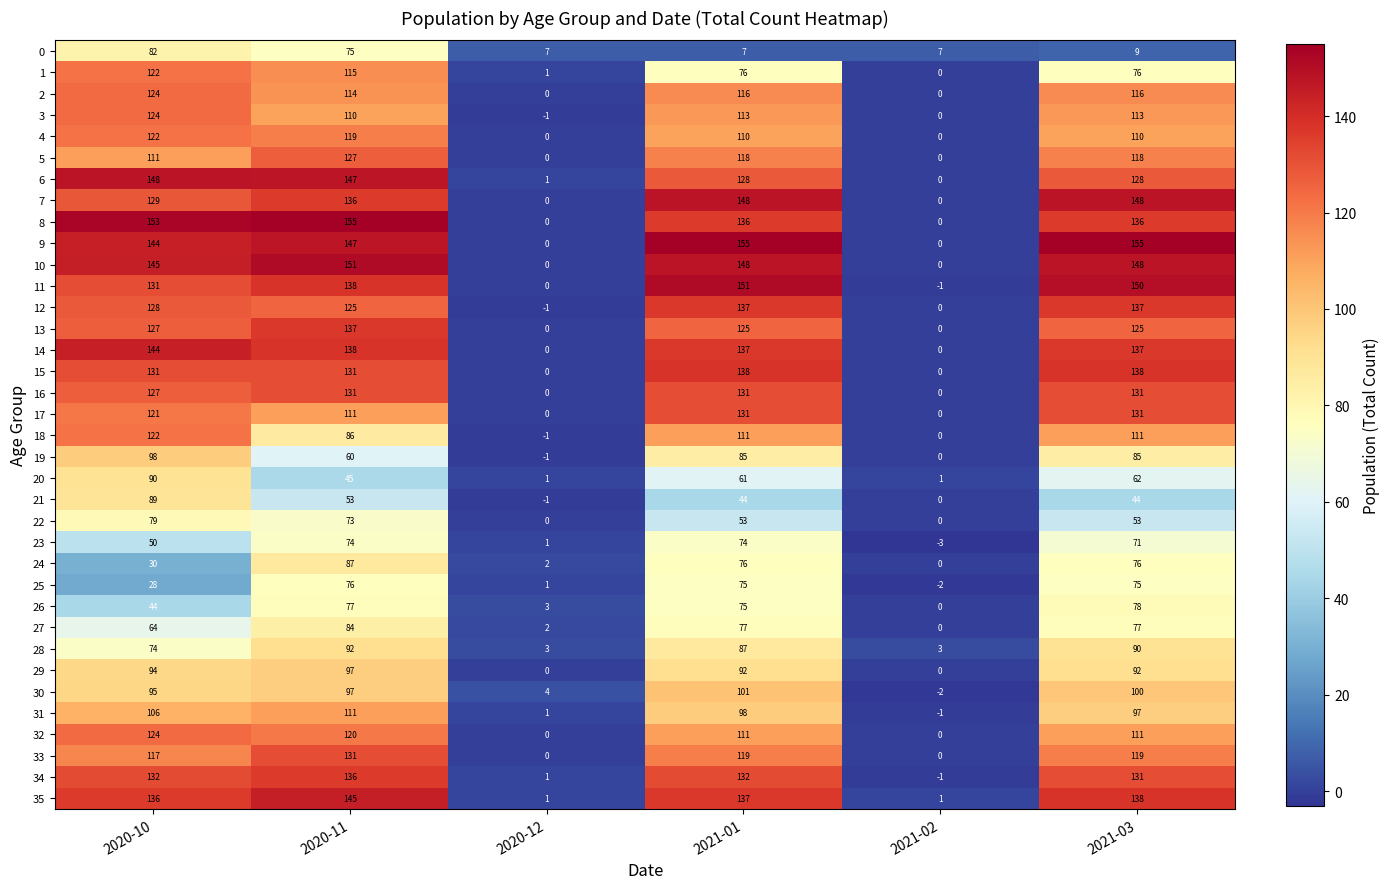

Which series has the largest total across all categories?

9